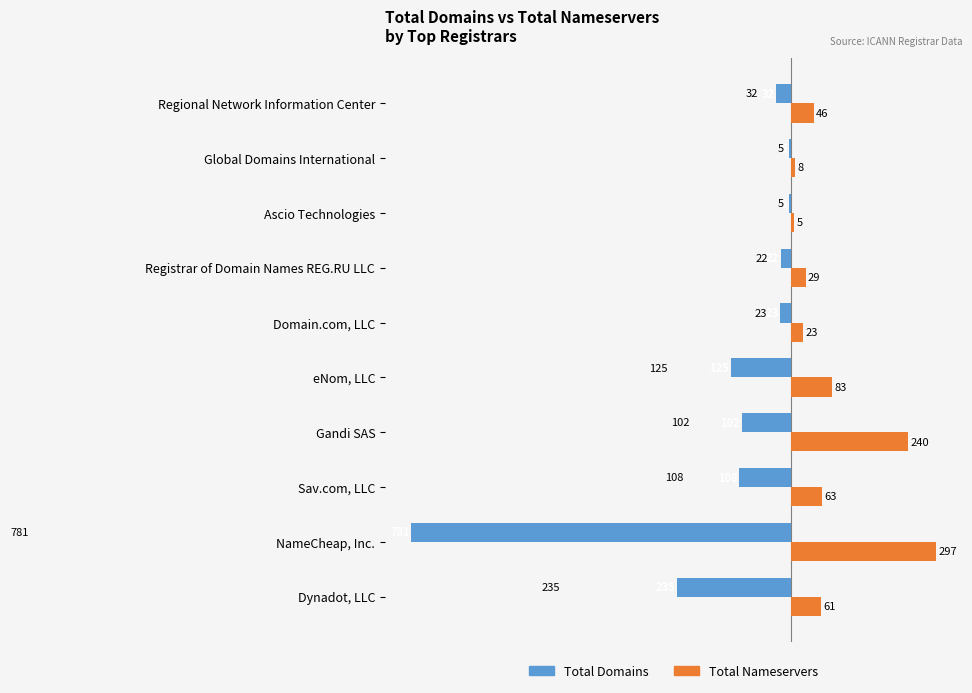

What is the spread (max minus min) of values at Registrar of Domain Names REG.RU LLC?

51